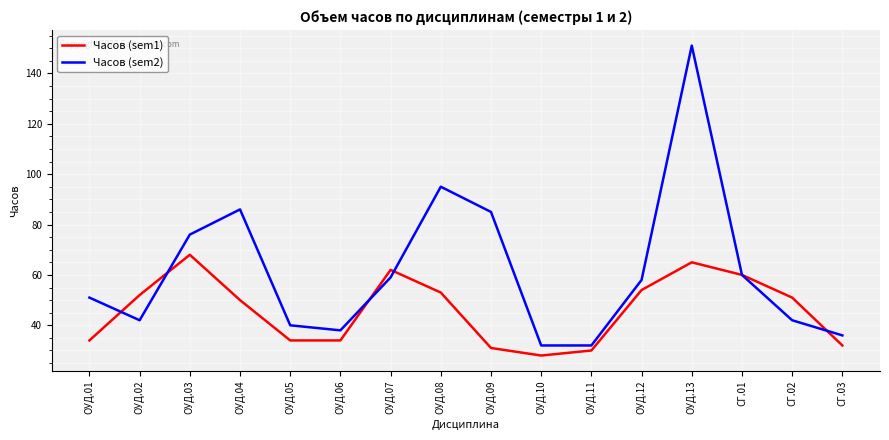

Which series ends up on top after the final intersection of Часов (sem1) and Часов (sem2)?

Часов (sem2)